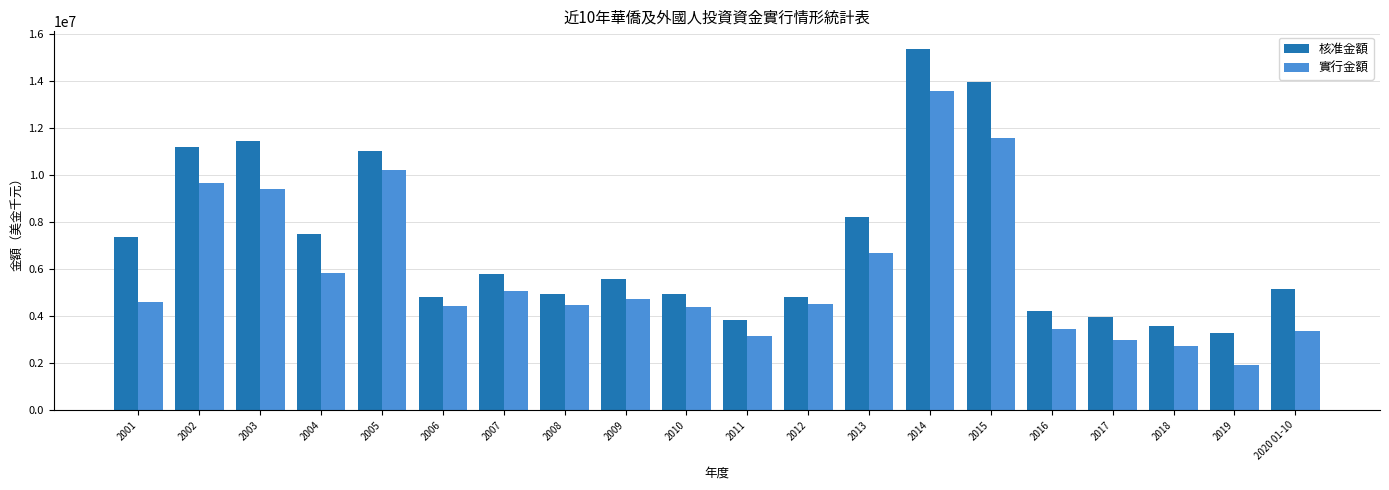

What is the average value of the 核准金額 series?

7043976.1